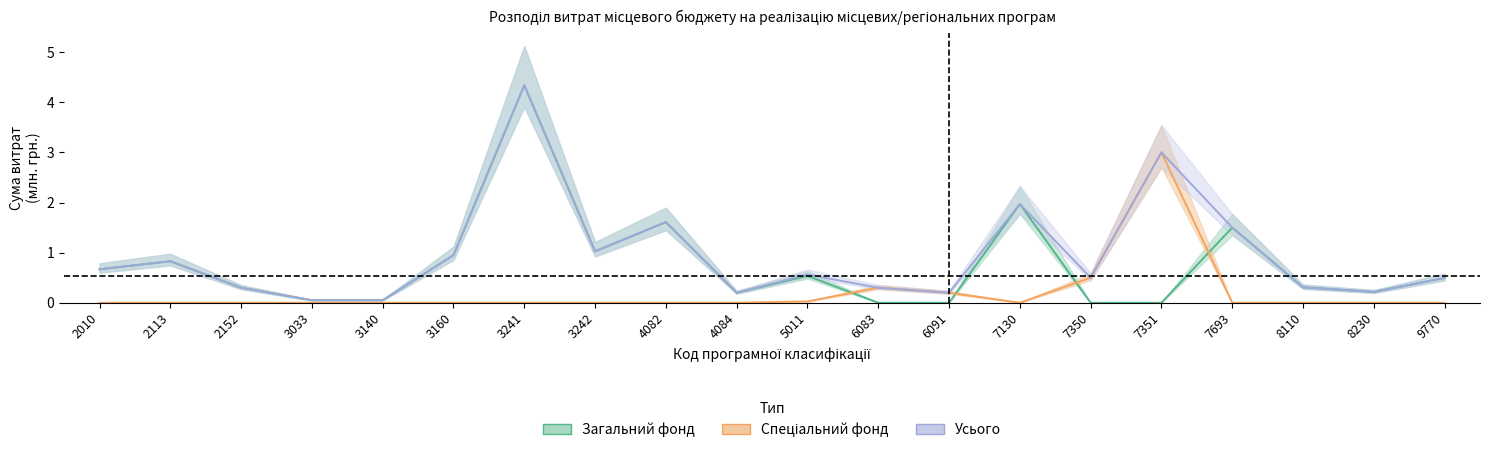

Reading left to right, extract all data points from this chart.

Усього: 0.7	0.8	0.3	0.1	0.1	0.9	4.3	1.0	1.6	0.2	0.6	0.3	0.2	2.0	0.5	3.0	1.5	0.3	0.2	0.5
Загальний фонд: 0.7	0.8	0.3	0.1	0.1	0.9	4.3	1.0	1.6	0.2	0.5	0.0	0.0	2.0	0.0	0.0	1.5	0.3	0.2	0.5
Спеціальний фонд: 0.0	0.0	0.0	0.0	0.0	0.0	0.0	0.0	0.0	0.0	0.0	0.3	0.2	0.0	0.5	3.0	0.0	0.0	0.0	0.0